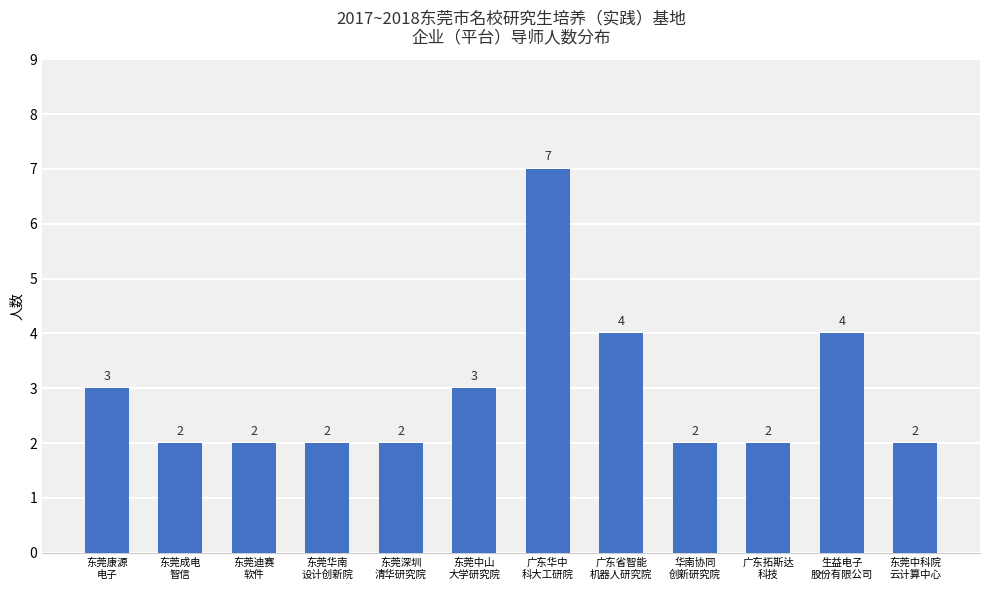

What is the maximum value shown in the chart?

7